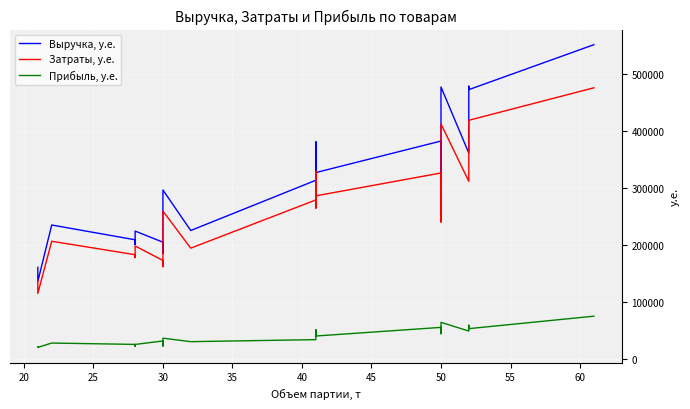

Which series has the largest range (max minus min)?

Выручка, у.е.